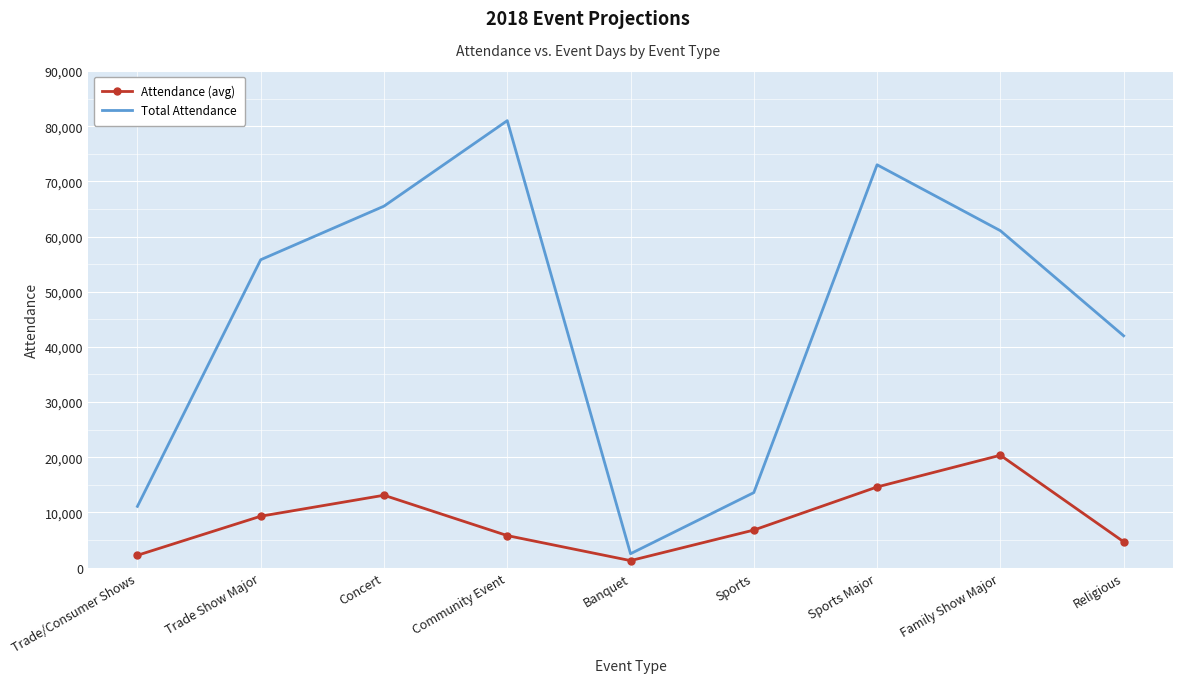

What value does the Attendance (avg) series have at Trade Show Major, to the nearest 50?

9300